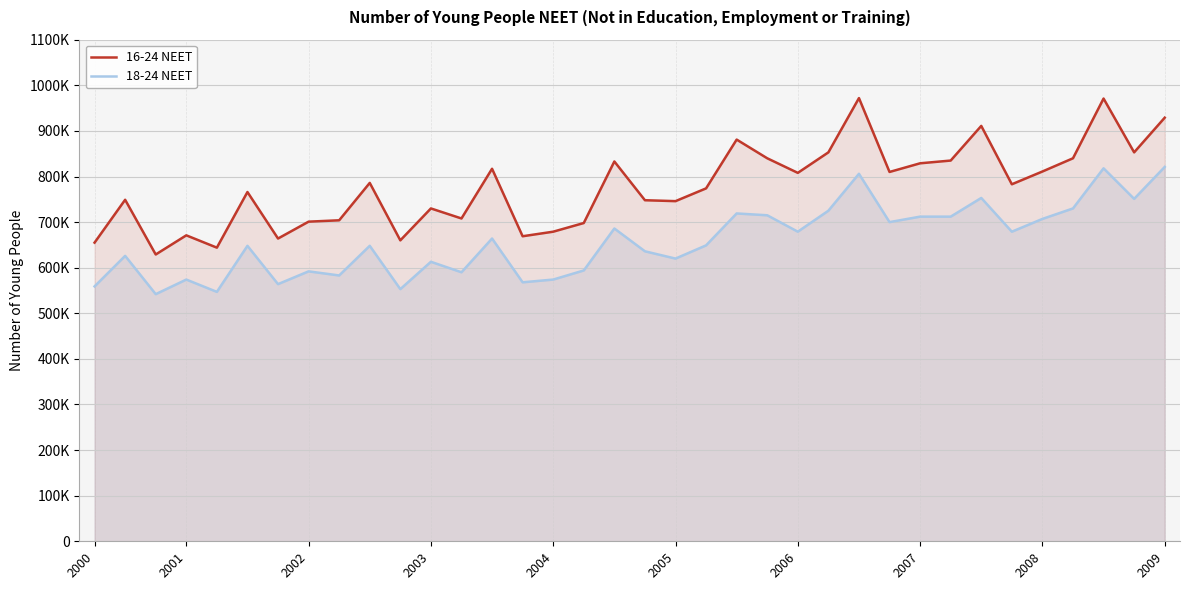

Reading right to left, what are all the values shown in this chart?

16-24 NEET: 929000	853000	971000	840000	811000	783000	911000	835000	829000	810000	972000	853000	808000	840000	881000	774000	746000	748000	833000	698000	679000	669000	817000	708000	730000	660000	786000	704000	701000	664000	766000	644000	671000	629000	749000	655000
18-24 NEET: 821000	751000	818000	730000	707000	679000	753000	712000	712000	700000	806000	725000	679000	715000	719000	649000	620000	636000	686000	594000	574000	568000	664000	590000	613000	553000	648000	583000	592000	564000	648000	547000	574000	542000	626000	559000